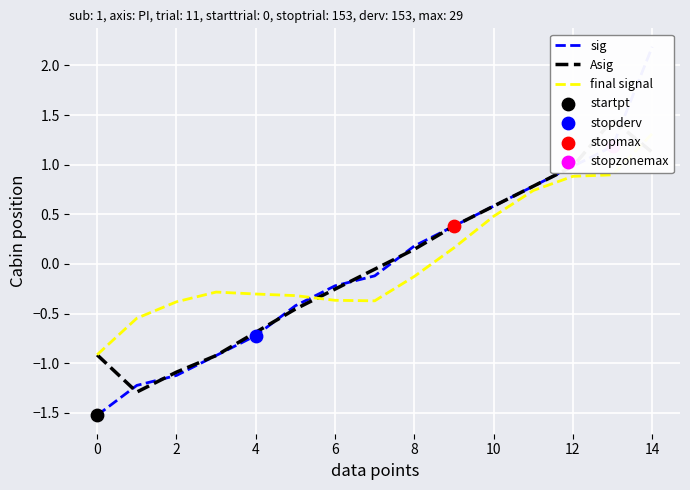

Which series reaches the maximum Y coordinate?

sig